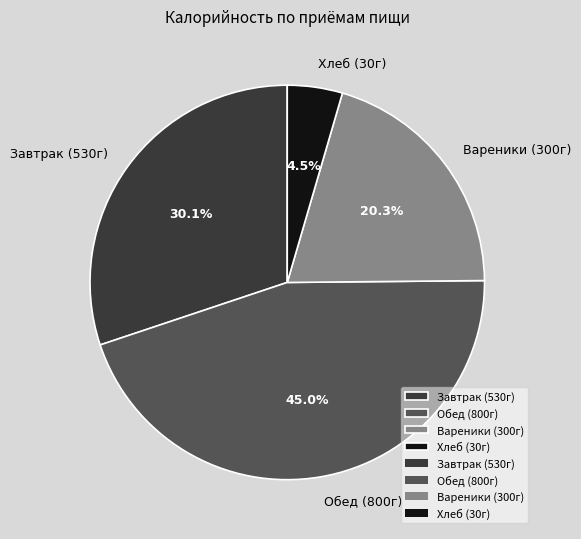

Is there any slice that represents more than half of the pie?

No